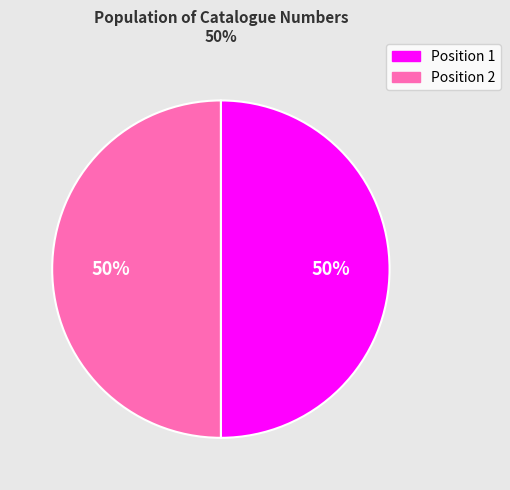

To the nearest percent, what is the average slice percentage?

50%